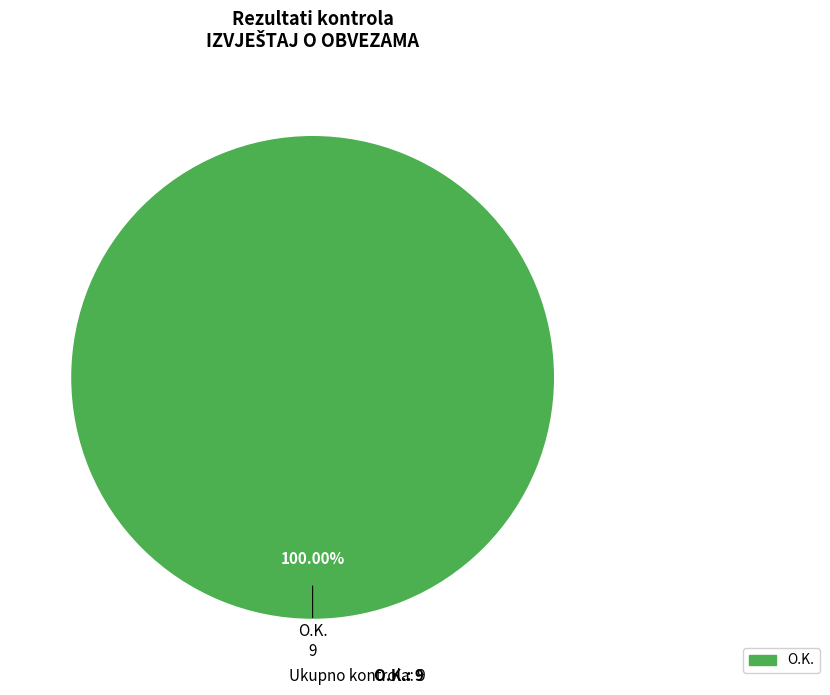

Does O.K. account for over 50% of the chart?

Yes